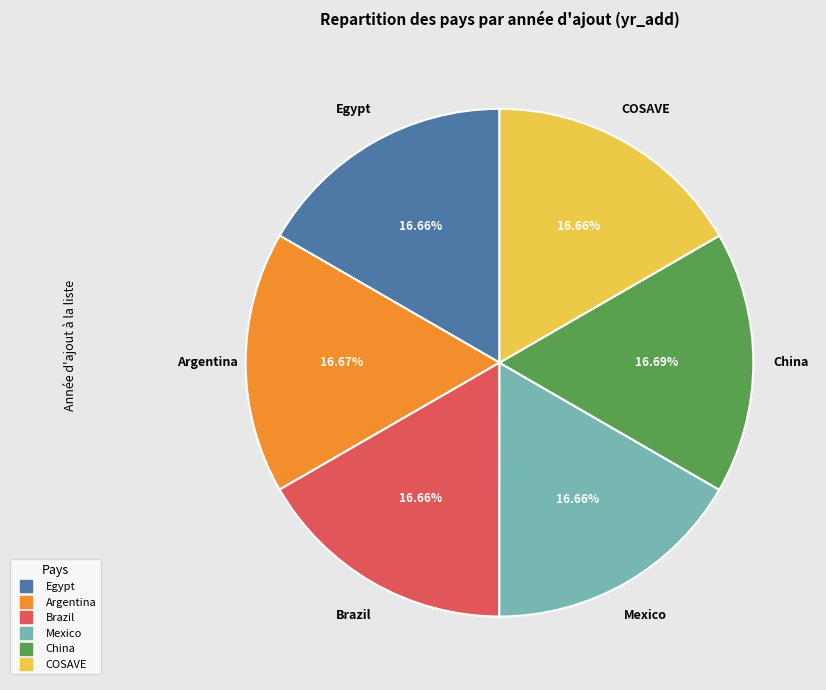

Is the sum of Brazil and COSAVE greater than half?

No